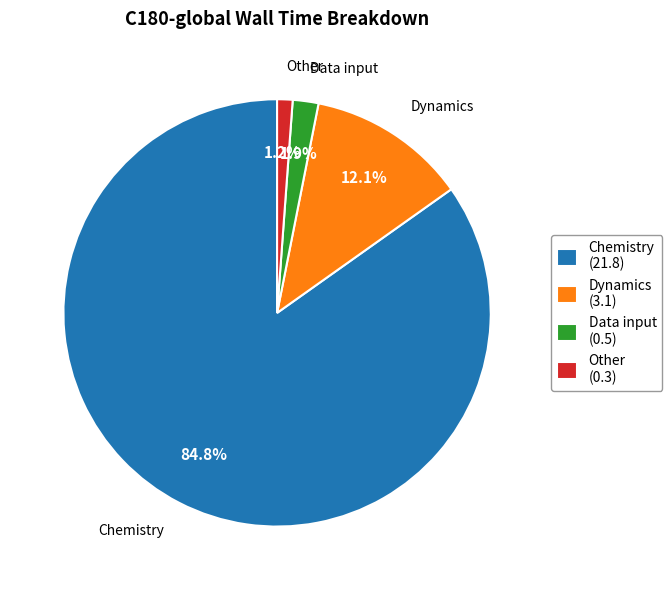

What is the largest slice in the pie chart?

Chemistry